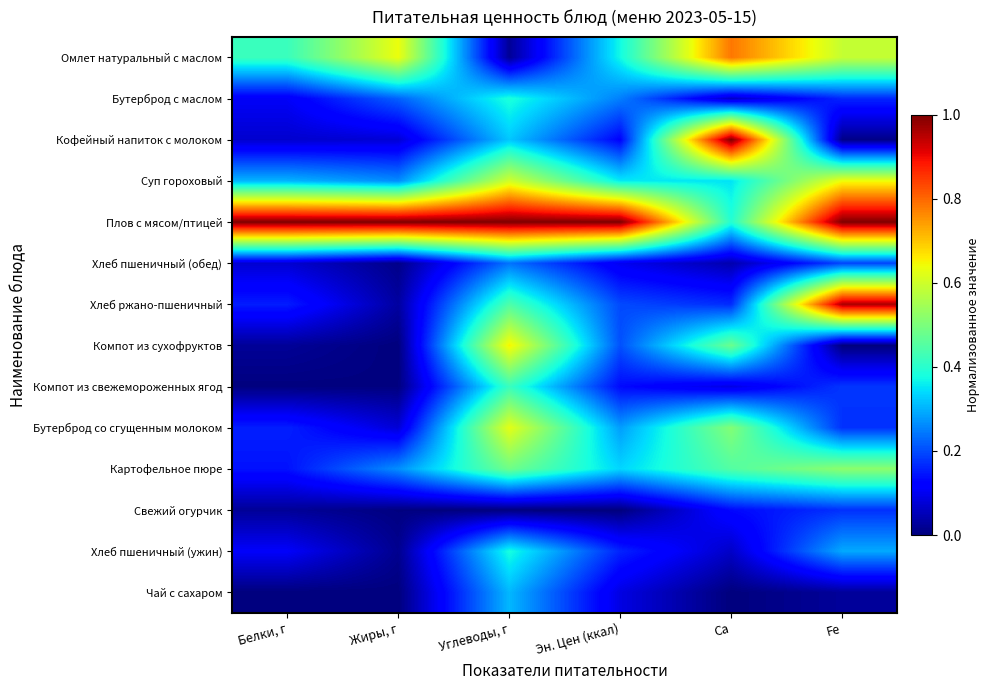

Reading left to right, list all the values displayed in this chart.

Омлет натуральный с маслом: Белки, г=0.4	Жиры, г=0.6	Углеводы, г=0.0	Эн. Цен (ккал)=0.4	Ca=0.8	Fe=0.6
Бутерброд с маслом: Белки, г=0.1	Жиры, г=0.2	Углеводы, г=0.4	Эн. Цен (ккал)=0.3	Ca=0.1	Fe=0.2
Кофейный напиток с молоком: Белки, г=0.1	Жиры, г=0.1	Углеводы, г=0.3	Эн. Цен (ккал)=0.1	Ca=1.0	Fe=0.0
Суп гороховый: Белки, г=0.3	Жиры, г=0.3	Углеводы, г=0.6	Эн. Цен (ккал)=0.4	Ca=0.3	Fe=0.6
Плов с мясом/птицей: Белки, г=1.0	Жиры, г=1.0	Углеводы, г=1.0	Эн. Цен (ккал)=1.0	Ca=0.4	Fe=1.0
Хлеб пшеничный (обед): Белки, г=0.1	Жиры, г=0.0	Углеводы, г=0.2	Эн. Цен (ккал)=0.1	Ca=0.0	Fe=0.2
Хлеб ржано-пшеничный: Белки, г=0.2	Жиры, г=0.0	Углеводы, г=0.4	Эн. Цен (ккал)=0.2	Ca=0.2	Fe=1.0
Компот из сухофруктов: Белки, г=0.0	Жиры, г=0.0	Углеводы, г=0.7	Эн. Цен (ккал)=0.2	Ca=0.5	Fe=0.0
Компот из свежемороженных ягод: Белки, г=0.0	Жиры, г=0.0	Углеводы, г=0.4	Эн. Цен (ккал)=0.1	Ca=0.1	Fe=0.2
Бутерброд со сгущенным молоком: Белки, г=0.2	Жиры, г=0.1	Углеводы, г=0.6	Эн. Цен (ккал)=0.3	Ca=0.5	Fe=0.2
Картофельное пюре: Белки, г=0.1	Жиры, г=0.3	Углеводы, г=0.5	Эн. Цен (ккал)=0.3	Ca=0.5	Fe=0.5
Свежий огурчик: Белки, г=0.0	Жиры, г=0.0	Углеводы, г=0.0	Эн. Цен (ккал)=0.0	Ca=0.1	Fe=0.2
Хлеб пшеничный (ужин): Белки, г=0.1	Жиры, г=0.0	Углеводы, г=0.4	Эн. Цен (ккал)=0.2	Ca=0.1	Fe=0.3
Чай с сахаром: Белки, г=0.0	Жиры, г=0.0	Углеводы, г=0.3	Эн. Цен (ккал)=0.1	Ca=0.0	Fe=0.0